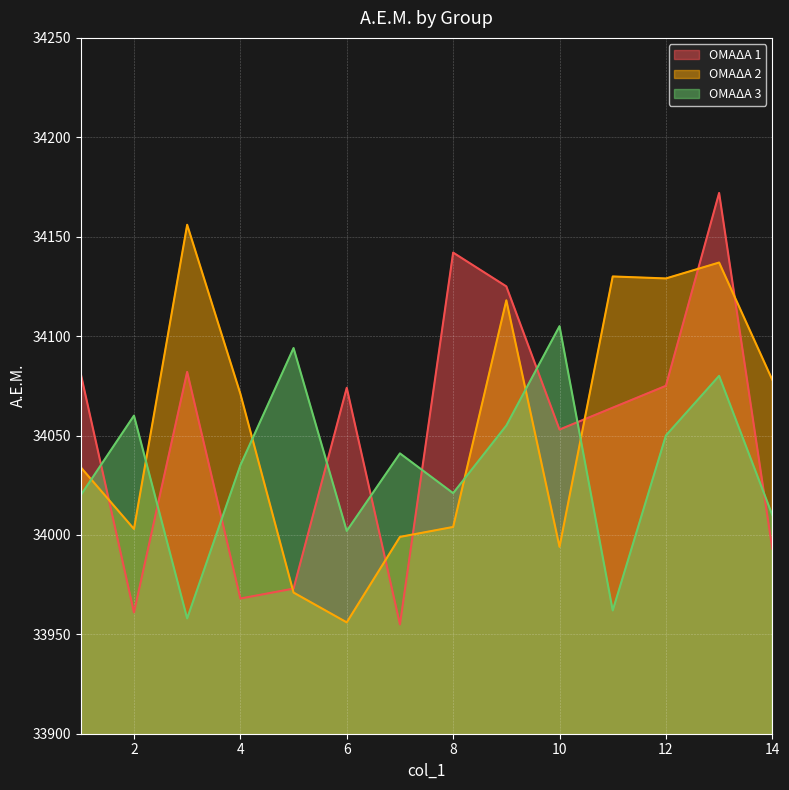

How many interior local valleys does the ΟΜΑΔΑ 3 series have?

4